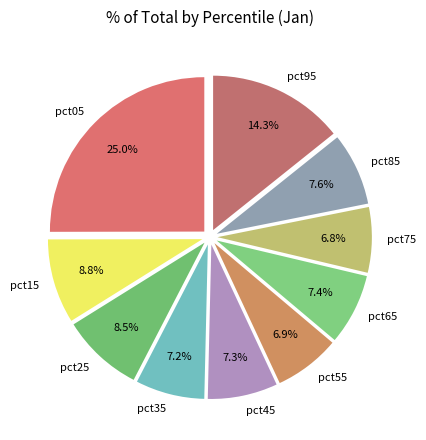

How many segments does this pie chart have?

10